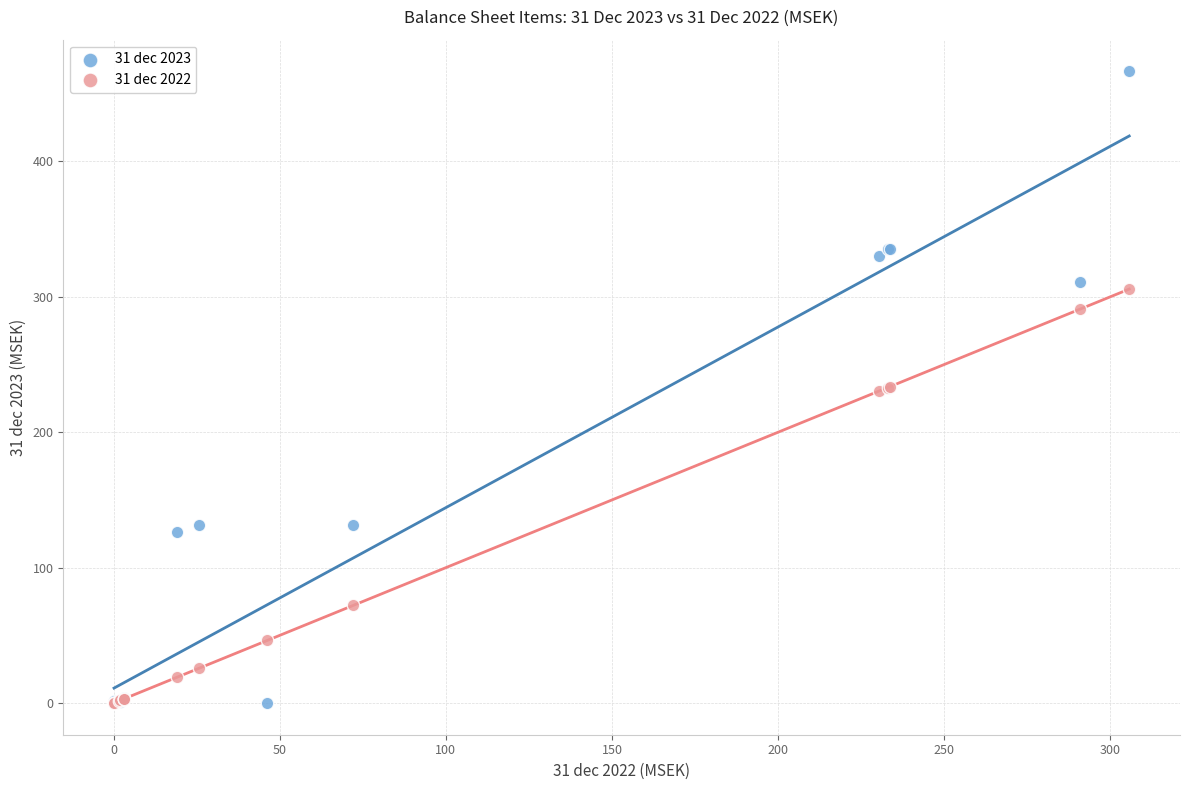

What are all the series names shown in the legend?

31 dec 2023, 31 dec 2022